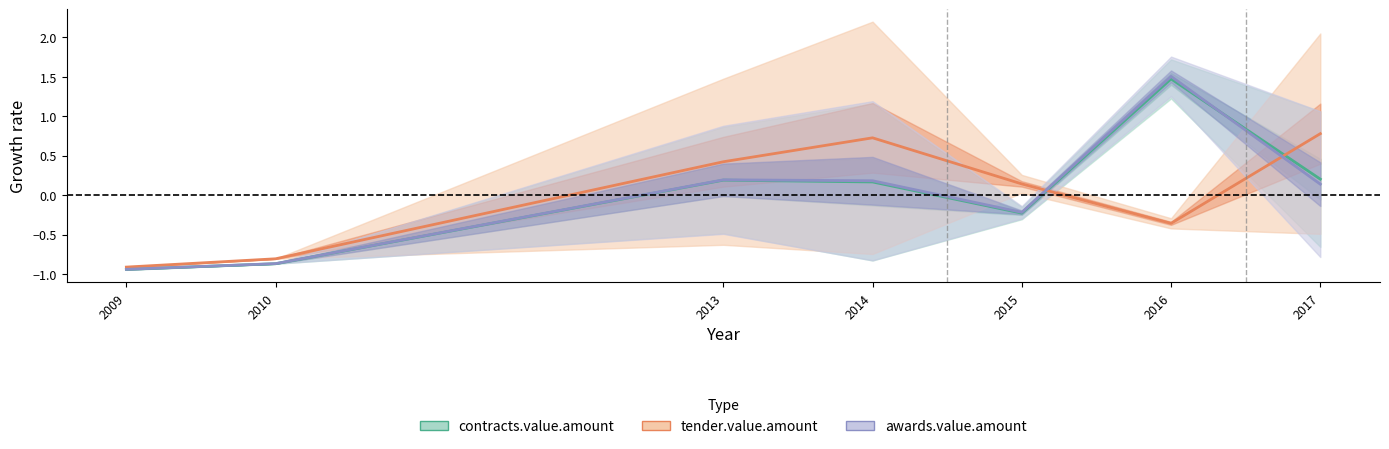

The tender.value.amount series shows -0.9 at 2009. True or false?

True